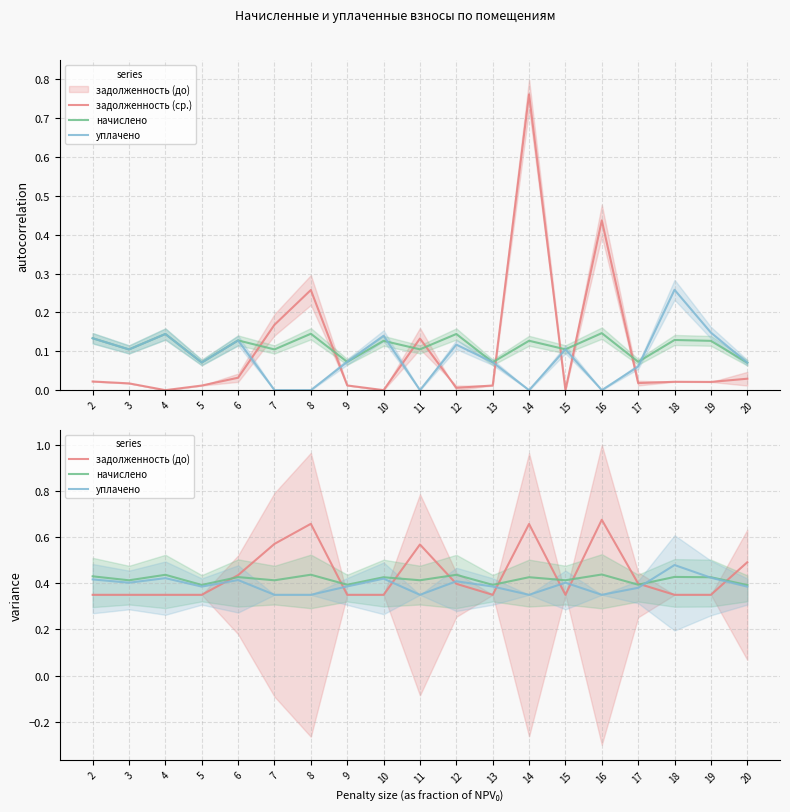

Is it true that уплачено equals 0.1 at 3?

False